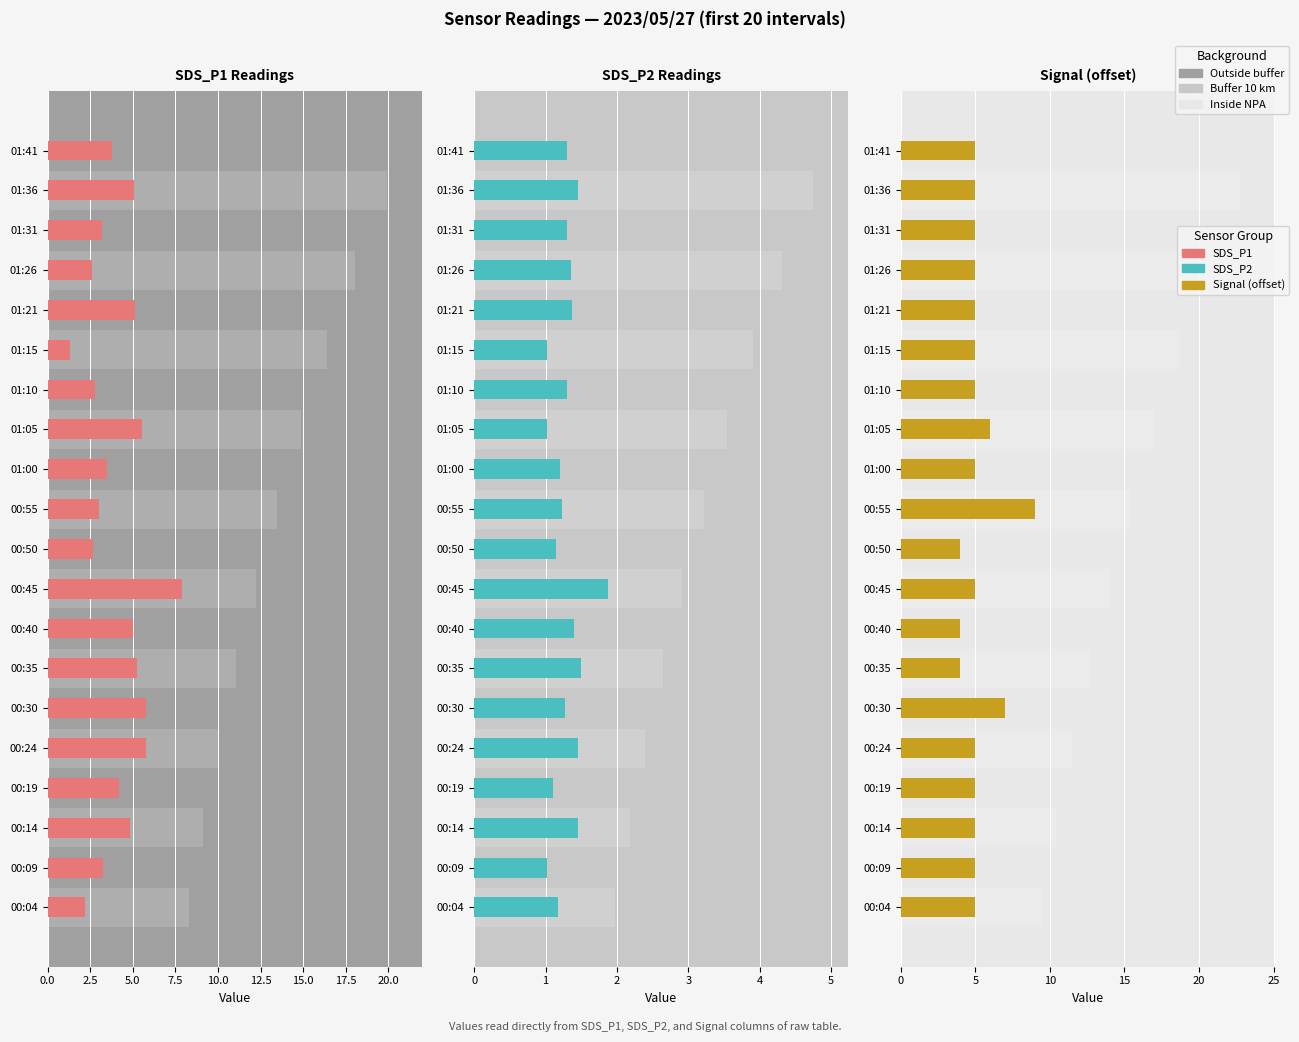

How many series are shown in this chart?

3